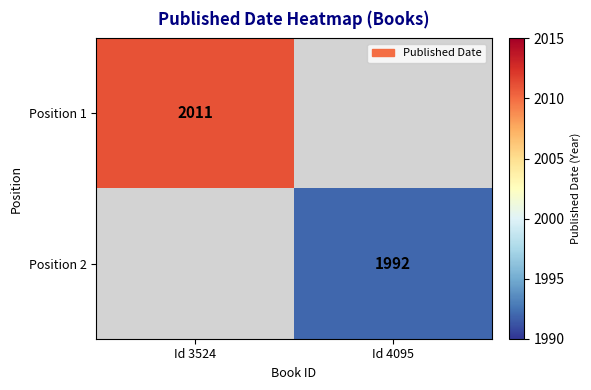

Is it true that Position 2 equals 1992 at Id 4095?

True